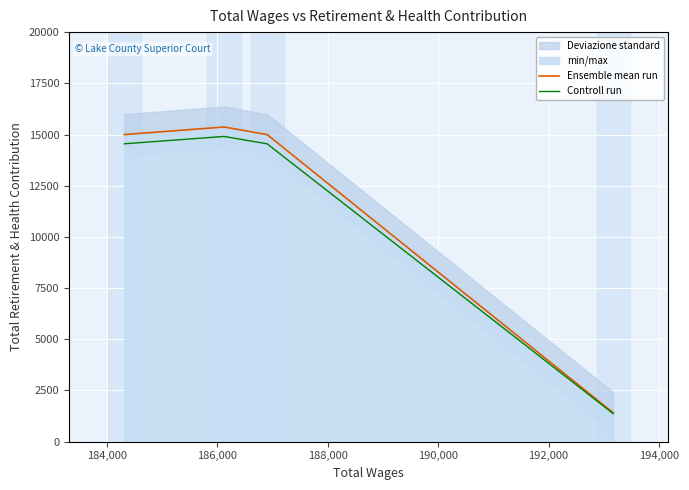

What is the lowest value of the Ensemble mean run series?

1411.0